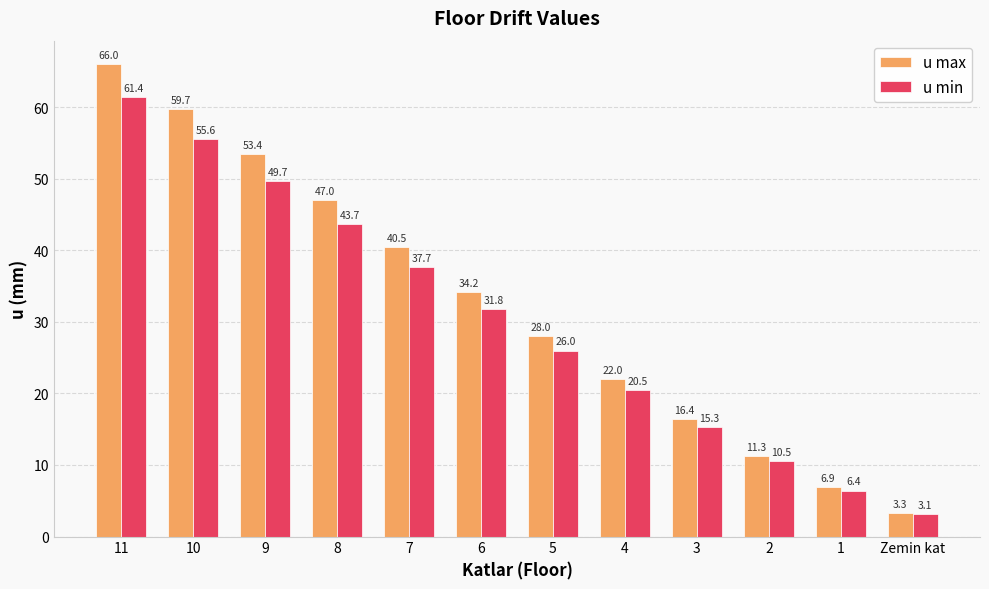

Reading left to right, transcribe all the data shown in this chart.

u max: 66.0	59.7	53.4	47.0	40.5	34.2	28.0	22.0	16.4	11.3	6.9	3.3
u min: 61.4	55.6	49.7	43.7	37.7	31.8	26.0	20.5	15.3	10.5	6.4	3.1